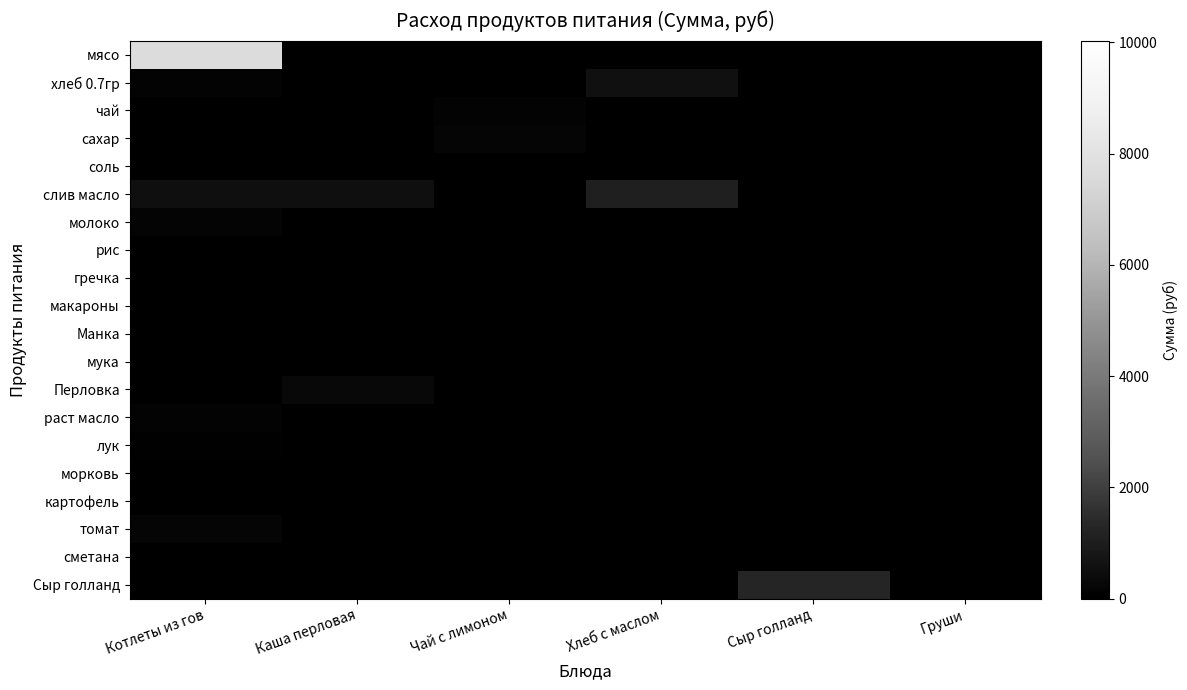

What is the difference between the highest and lowest values at Котлеты из гов?

7717.5